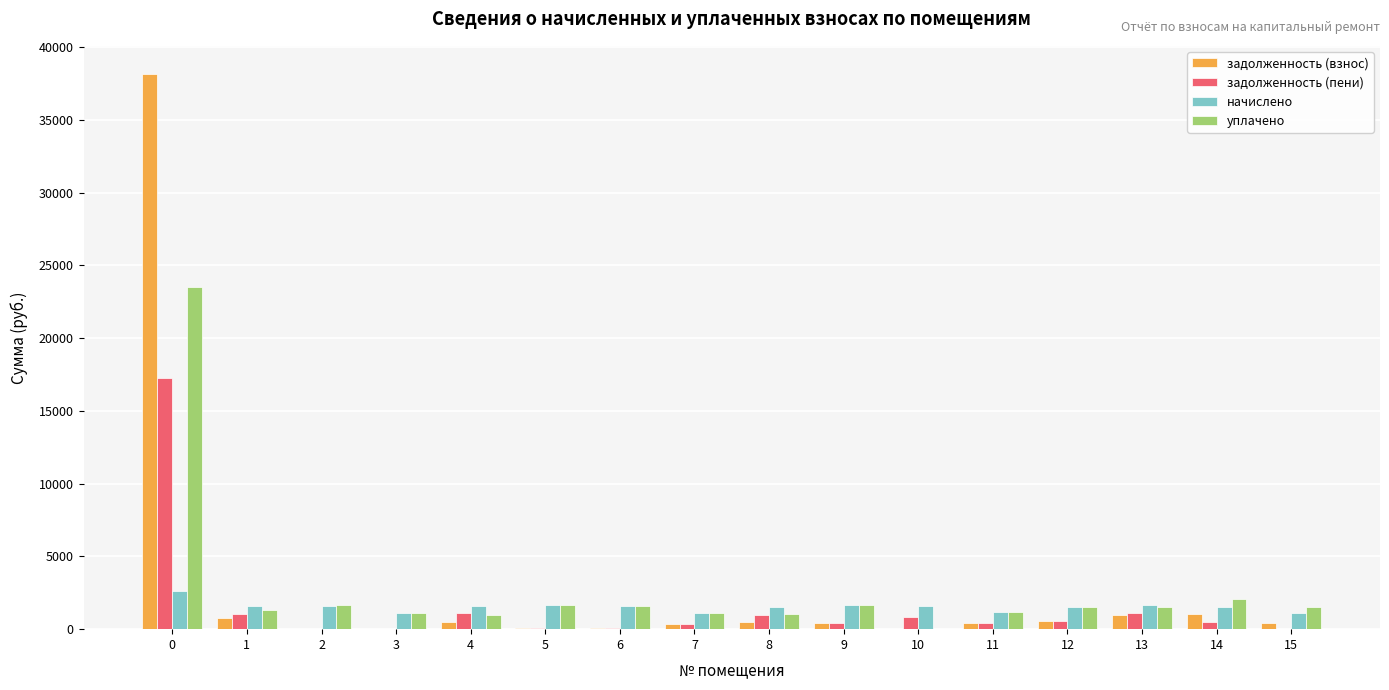

True or false: задолженность (взнос) has a value of 55127.4 at 0.

False